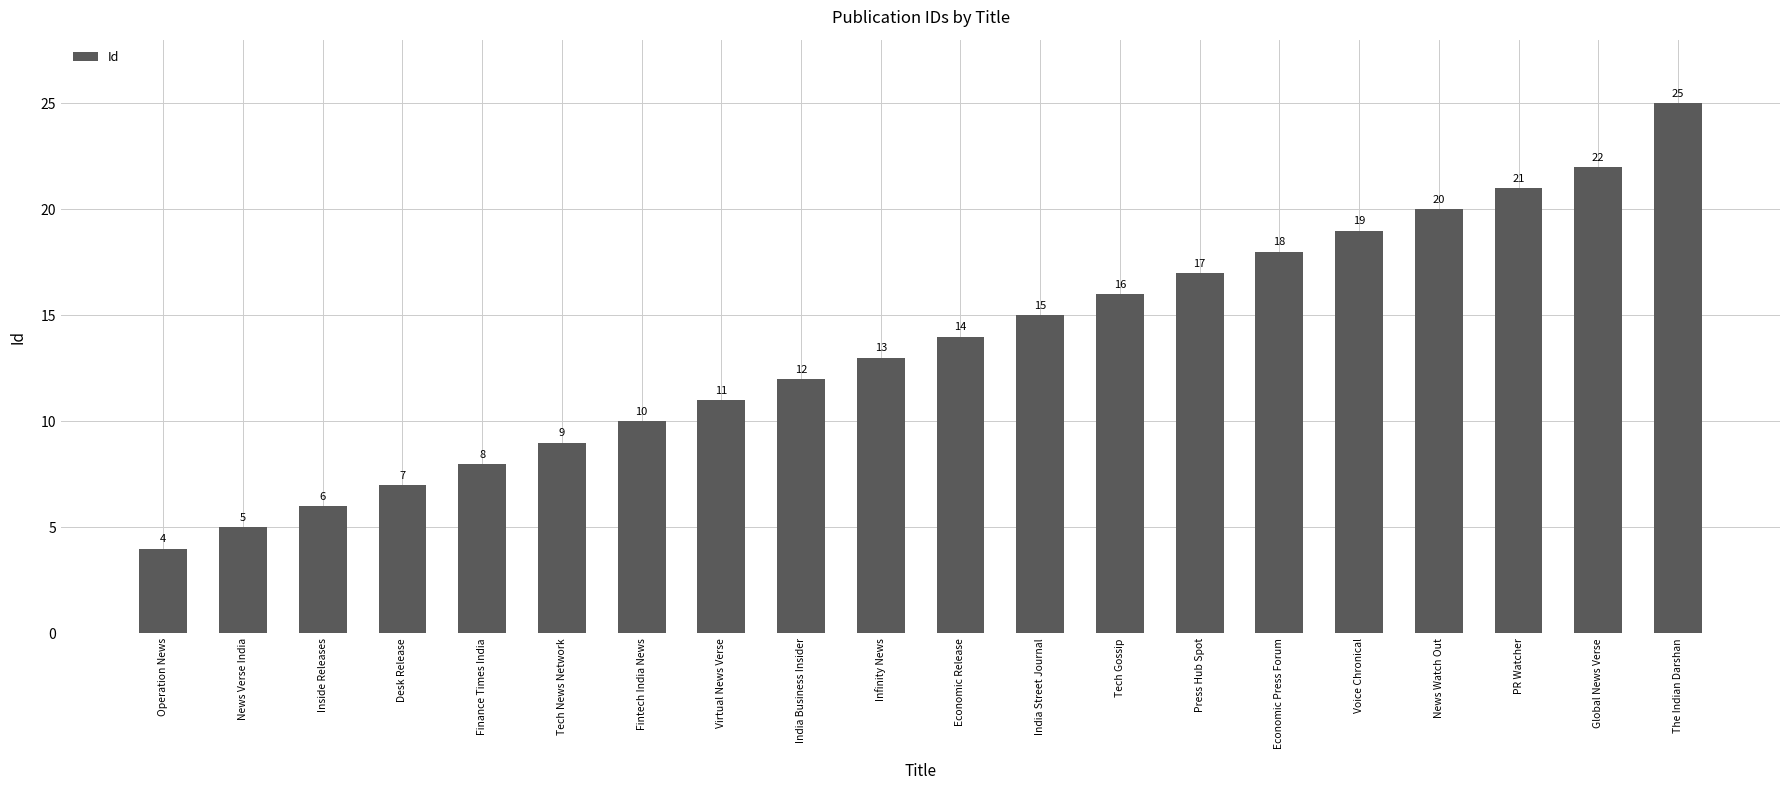

Where is the data nearest to the value 14?

Economic Release